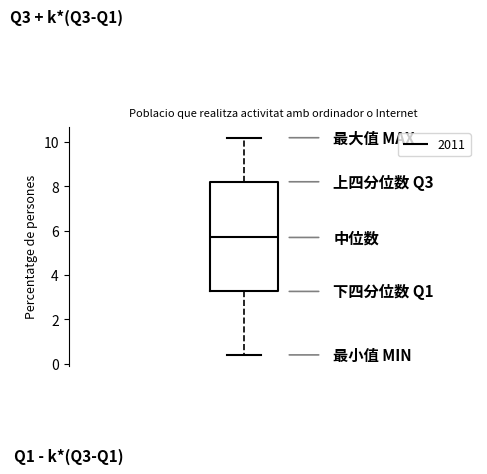

Read this box plot against the y-axis: the position of the median line, the range covered by the box, and the ends of both whiskers. The values are not printed on the chart, so give them approximately, as read against the axis.

median 5.6, box 3.2 to 8.2, whiskers 0.4 to 10.2